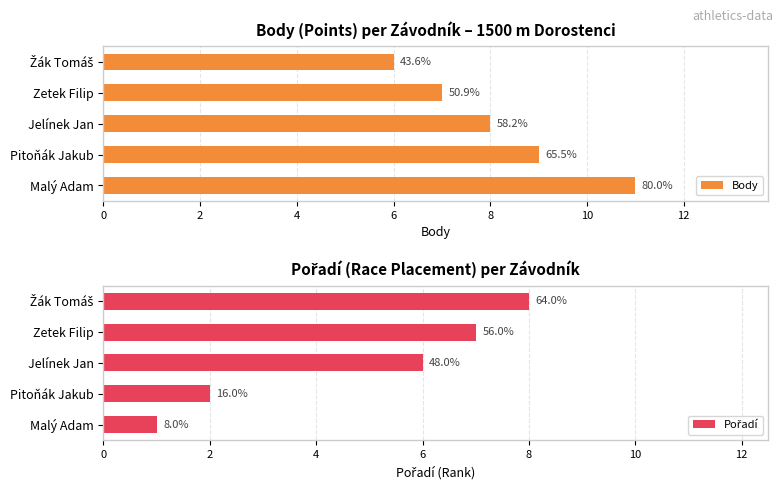

Does the chart contain stacked bars?

No